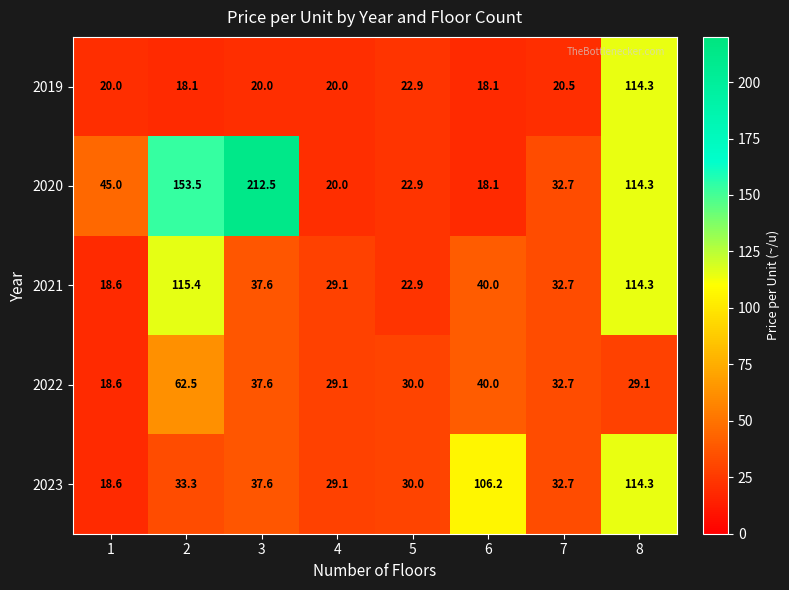

The 2021 series shows 45.2 at 4. True or false?

False